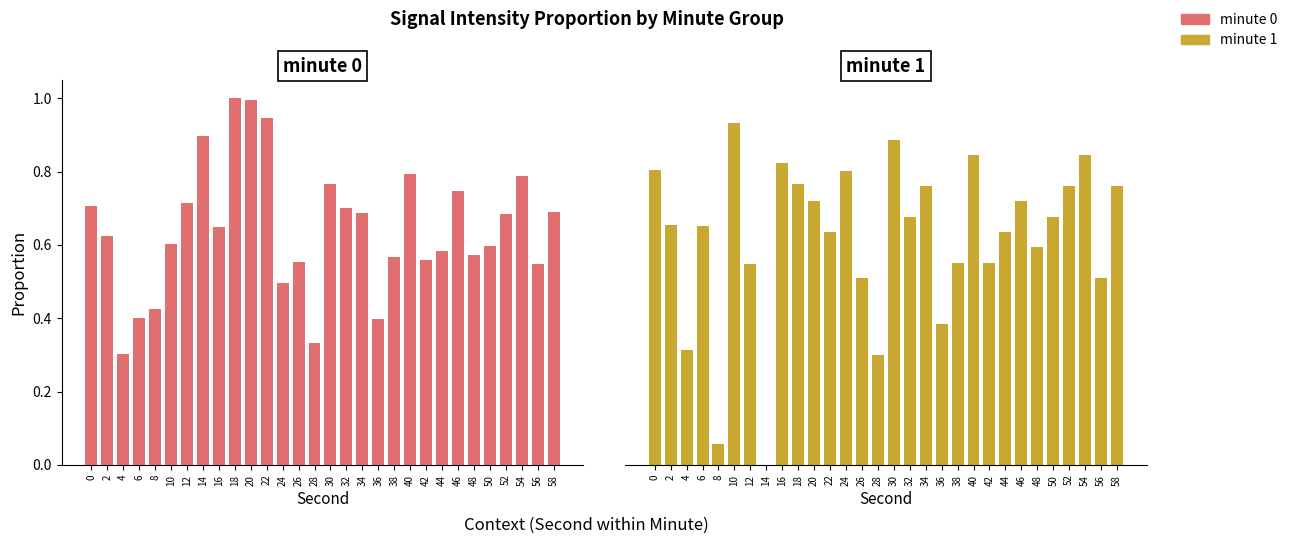

At how many categories does at least one series exceed 0?

30